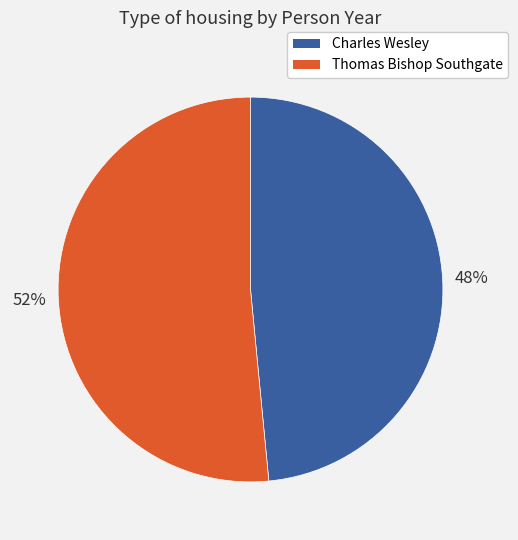

To the nearest percent, what portion does Charles Wesley represent?

48%